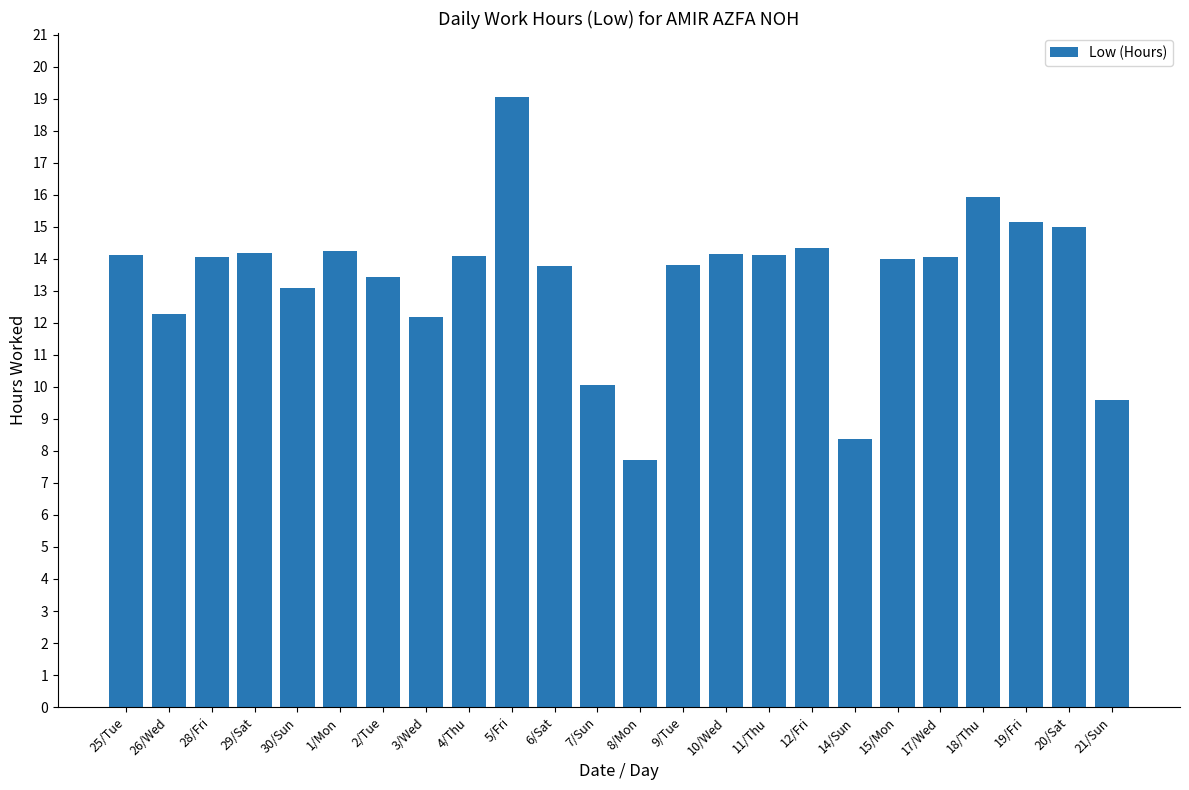

True or false: the data shows 14.1 at 28/Fri.

True